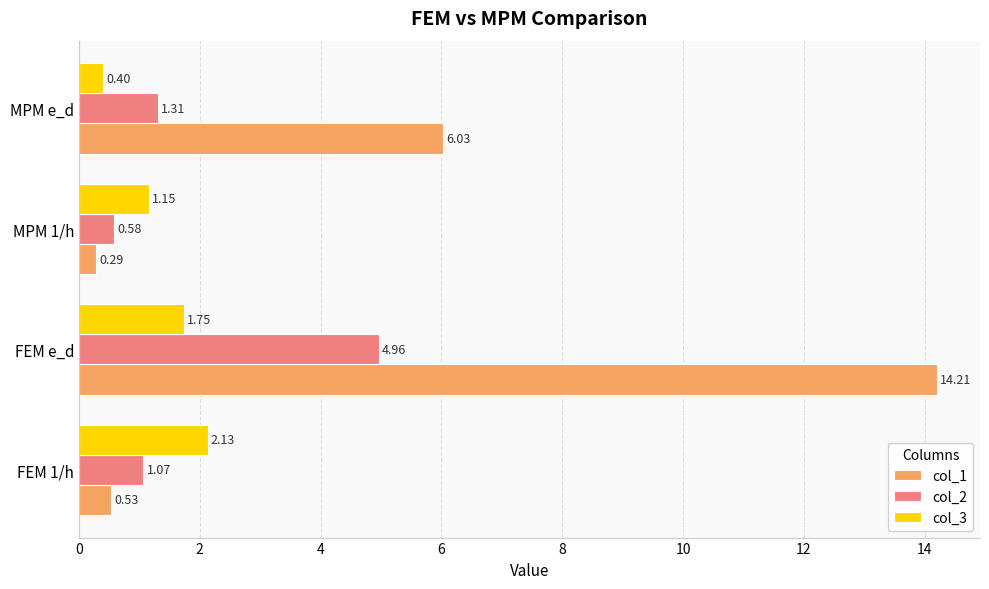

Between FEM e_d and MPM 1/h, which series saw the biggest shift?

col_1